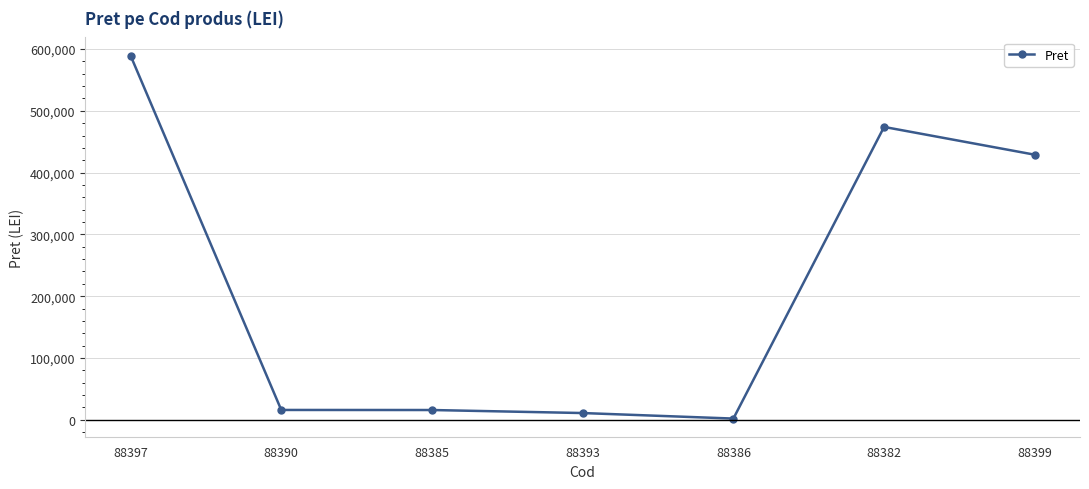

What position from the left is 88385?

3